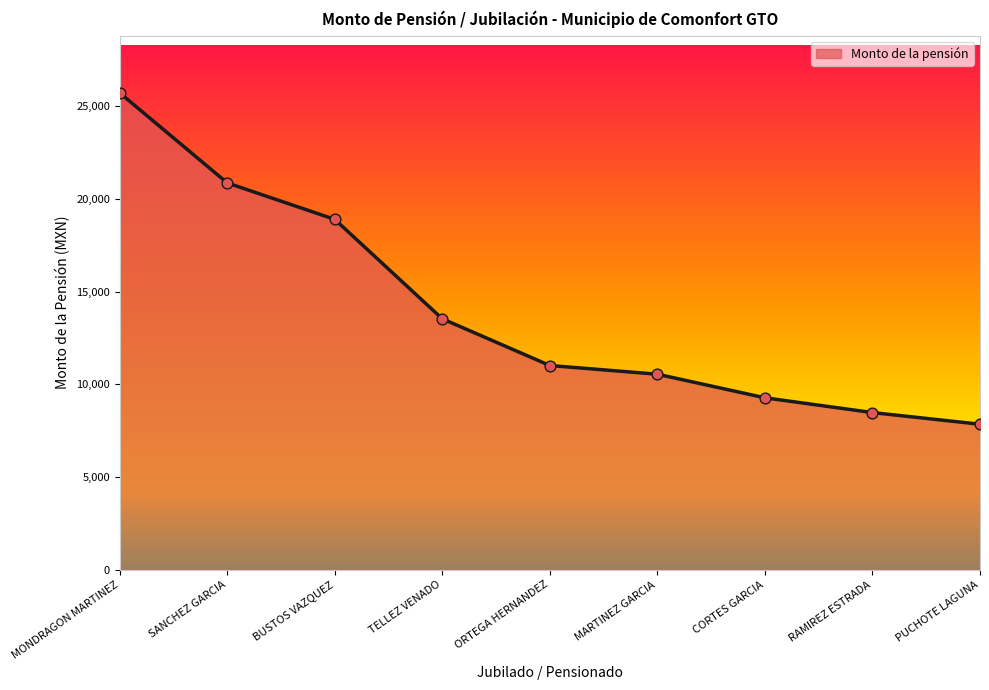

Approximately how many times larger is the value at ORTEGA HERNANDEZ compared to MARTINEZ GARCIA?

1.0